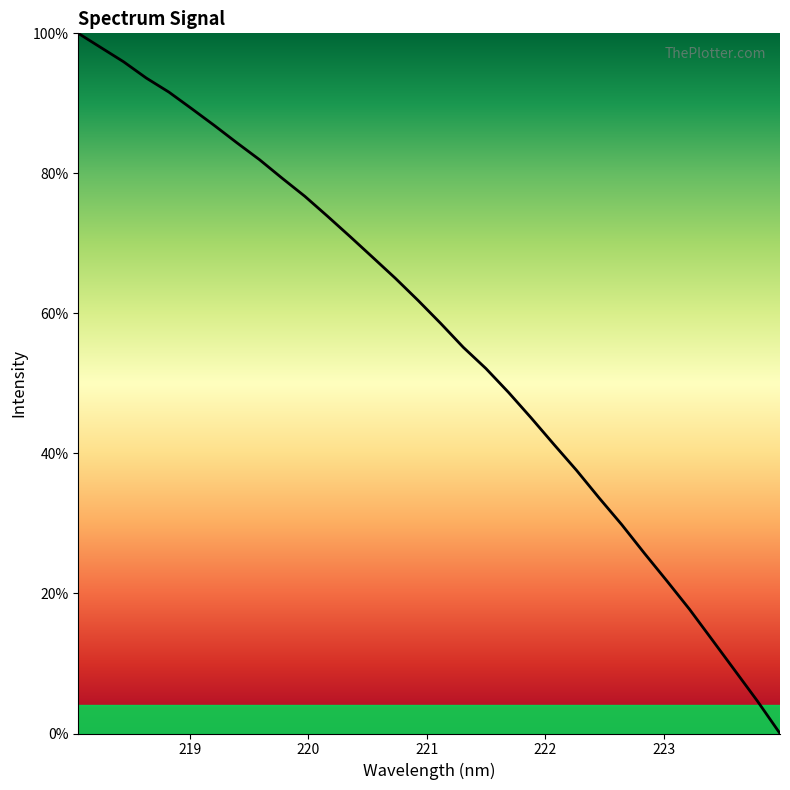

What is the maximum value shown in the chart?

100.0